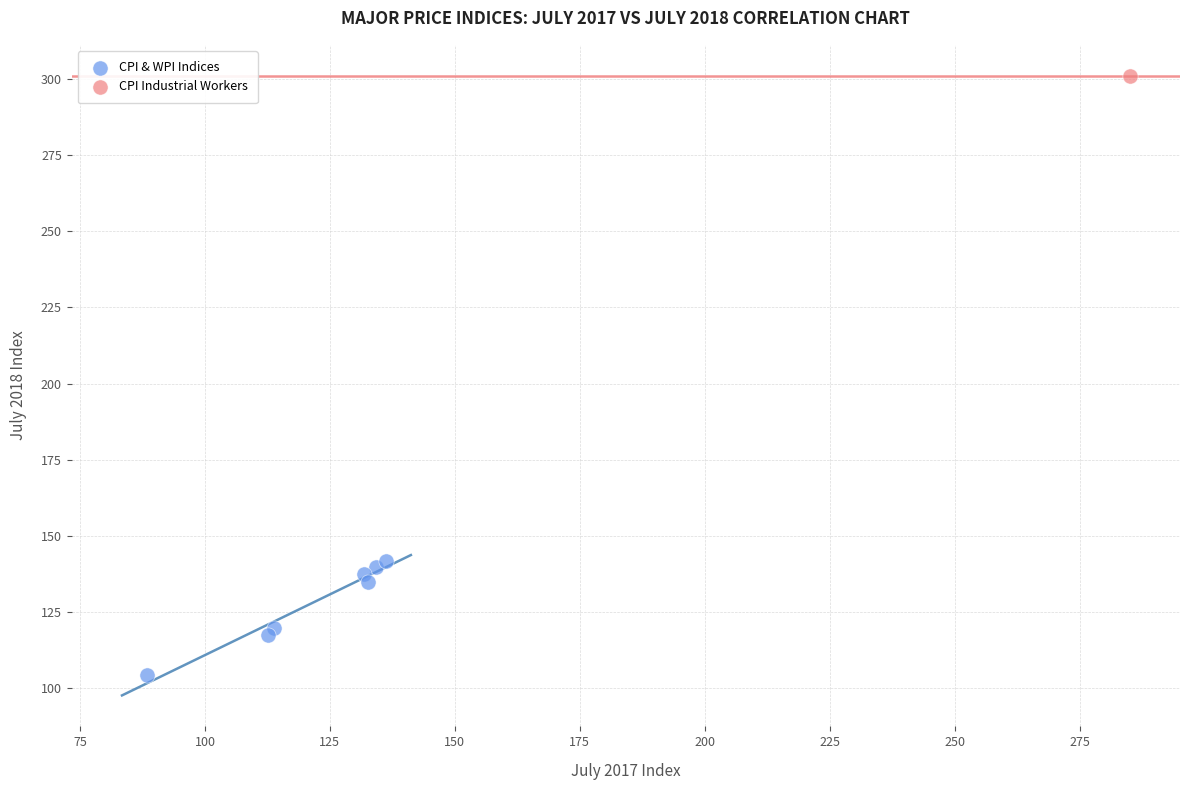

What are all the series names shown in the legend?

CPI & WPI Indices, CPI Industrial Workers